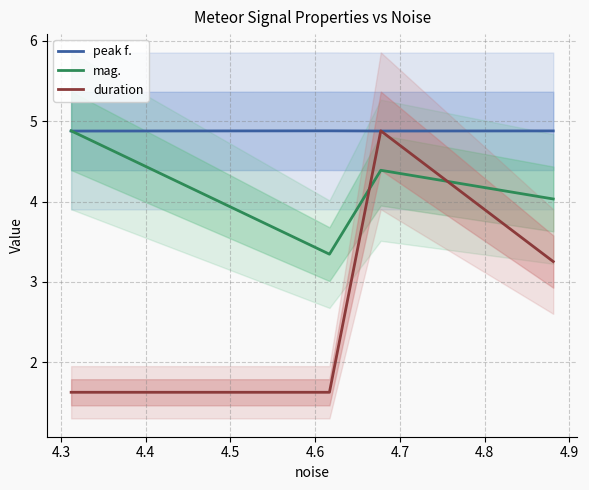

Which series ends up on top after the final intersection of mag. and duration?

mag.